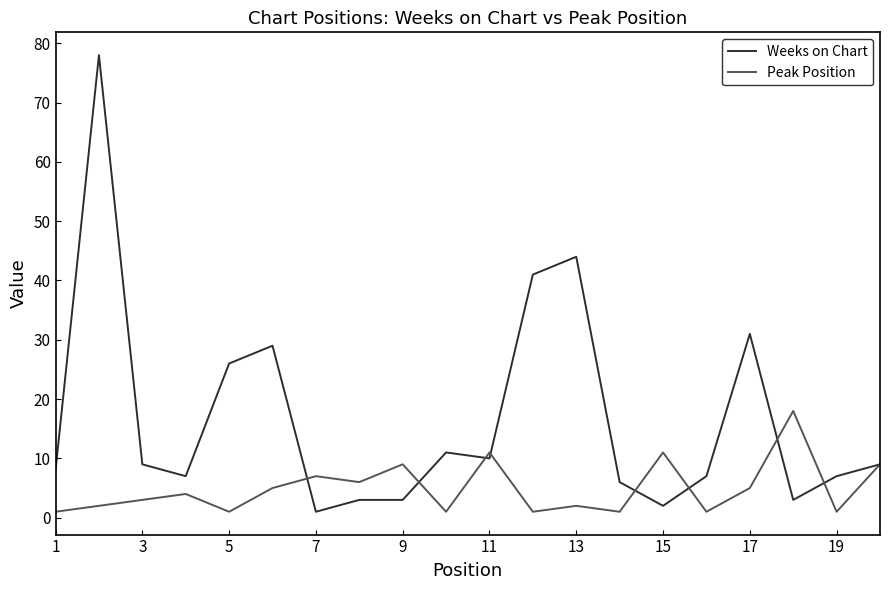

At how many categories does at least one series exceed 67?

1